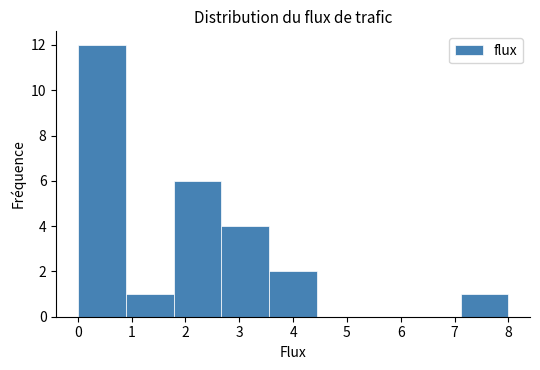

Reading left to right, transcribe this chart: for each bar, give the range it covers on the x-axis and its height. Neither the bar edges nor the heights are printed on the chart, so give them approximately, as read against the axes.

0.0 to 0.9: 12
0.9 to 1.8: 1
1.8 to 2.7: 6
2.7 to 3.6: 4
3.6 to 4.4: 2
4.4 to 5.3: 0
5.3 to 6.2: 0
6.2 to 7.1: 0
7.1 to 8.0: 1